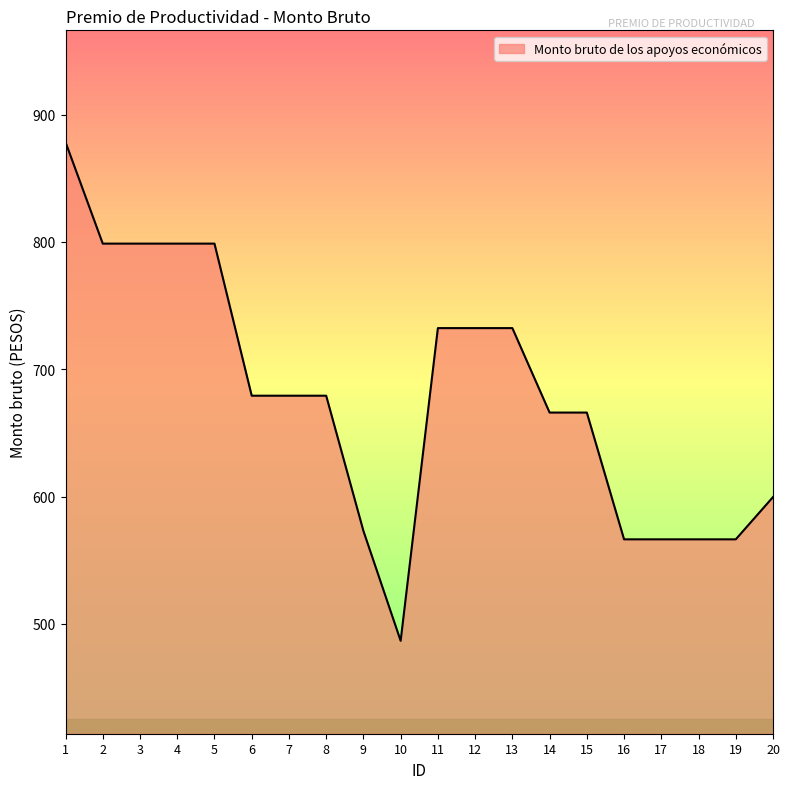

Between 7 and 9, which is larger?

7